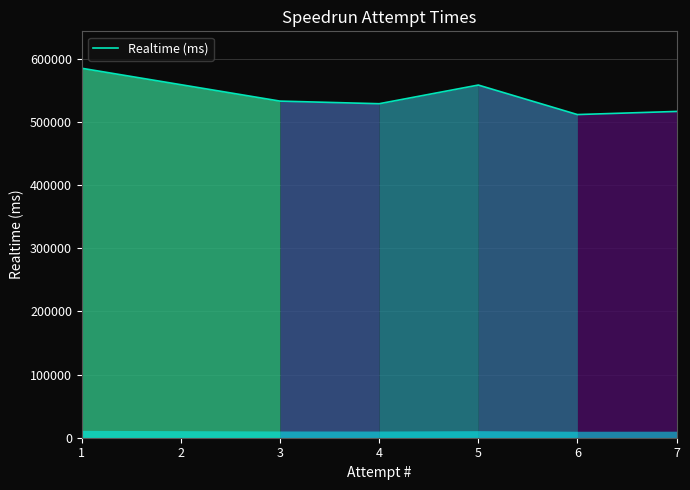

Between 4 and 6, which is larger?

4